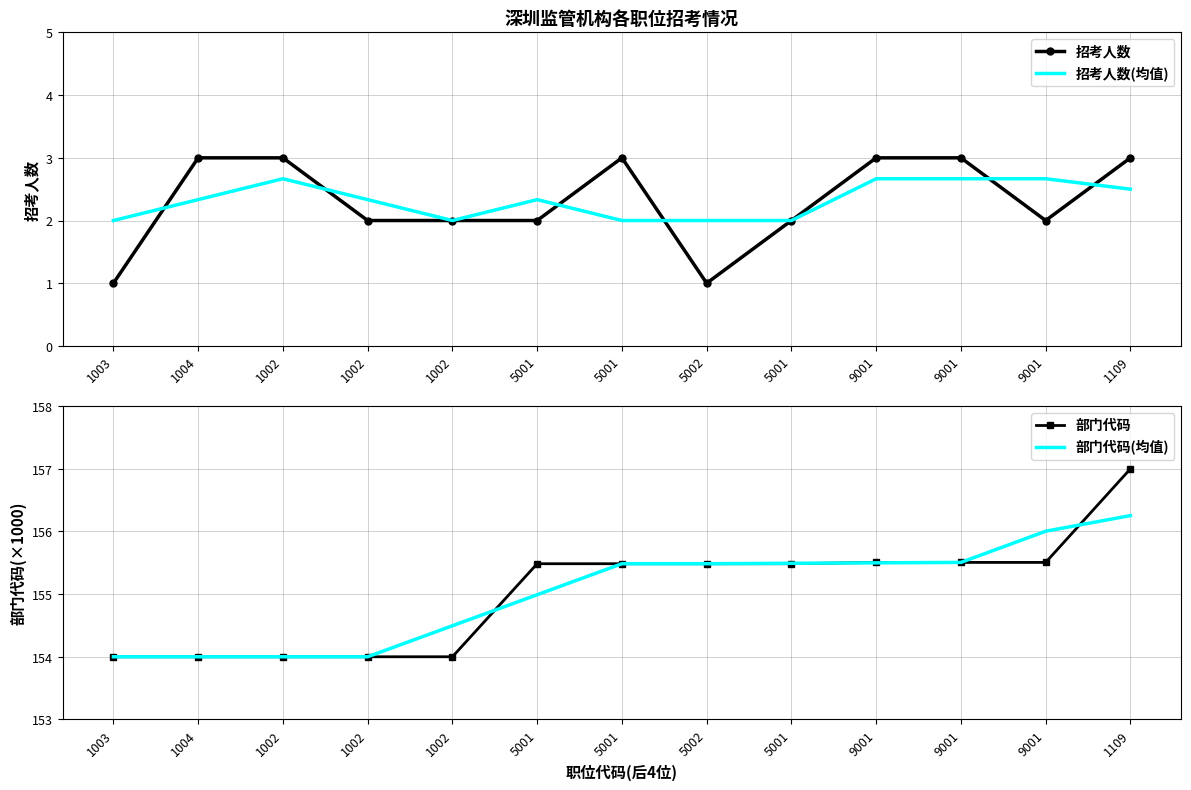

Between 1004 and 1002, which series saw the biggest shift?

招考人数